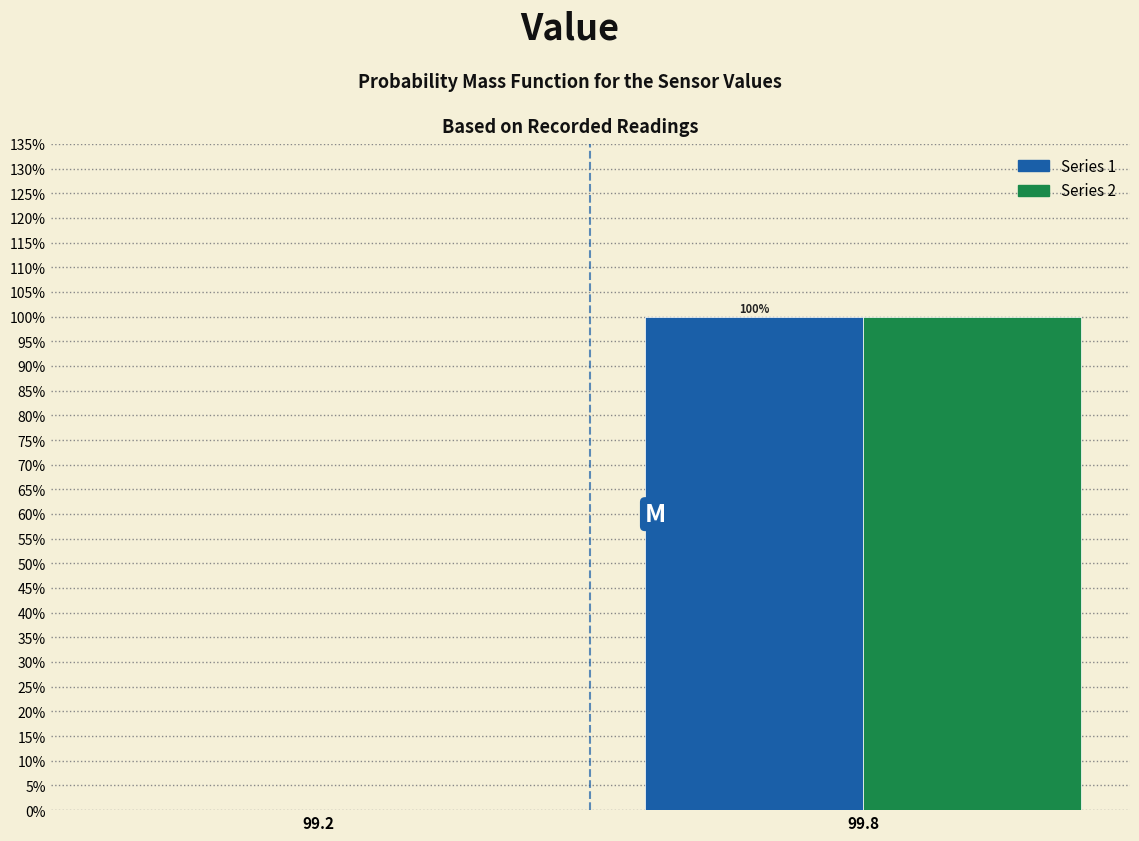

At which category is the sum across all series the highest?

99.8